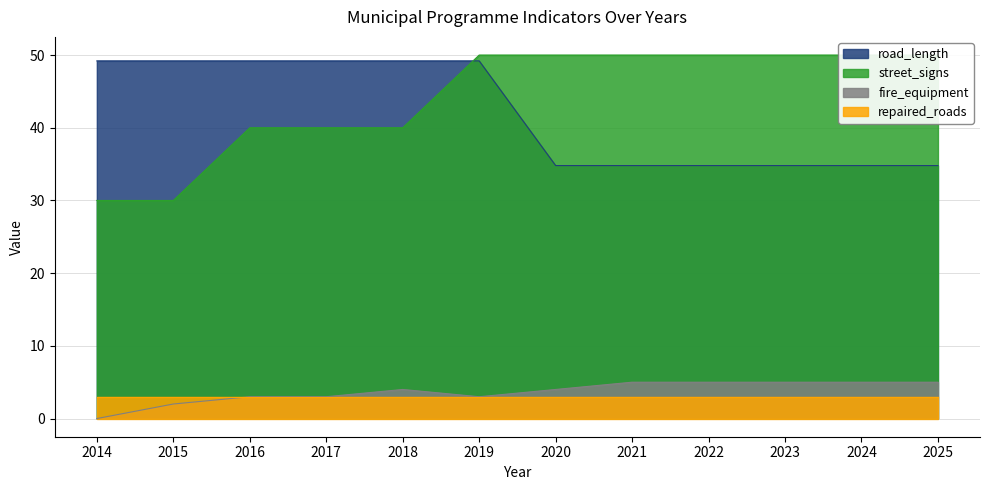

Where is the first local minimum for fire_equipment?

2019